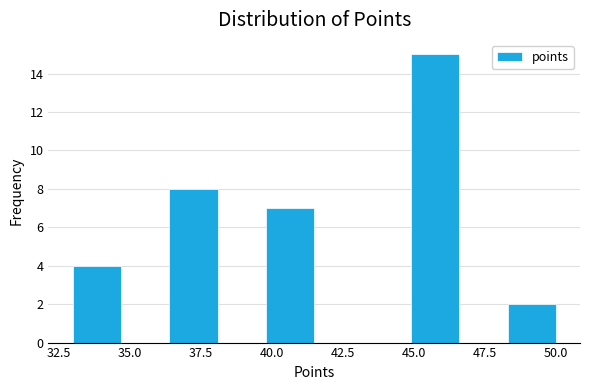

Around what value on the x-axis is the tallest bar? Give the approximate position of its centre, as read against the axis.

46.0